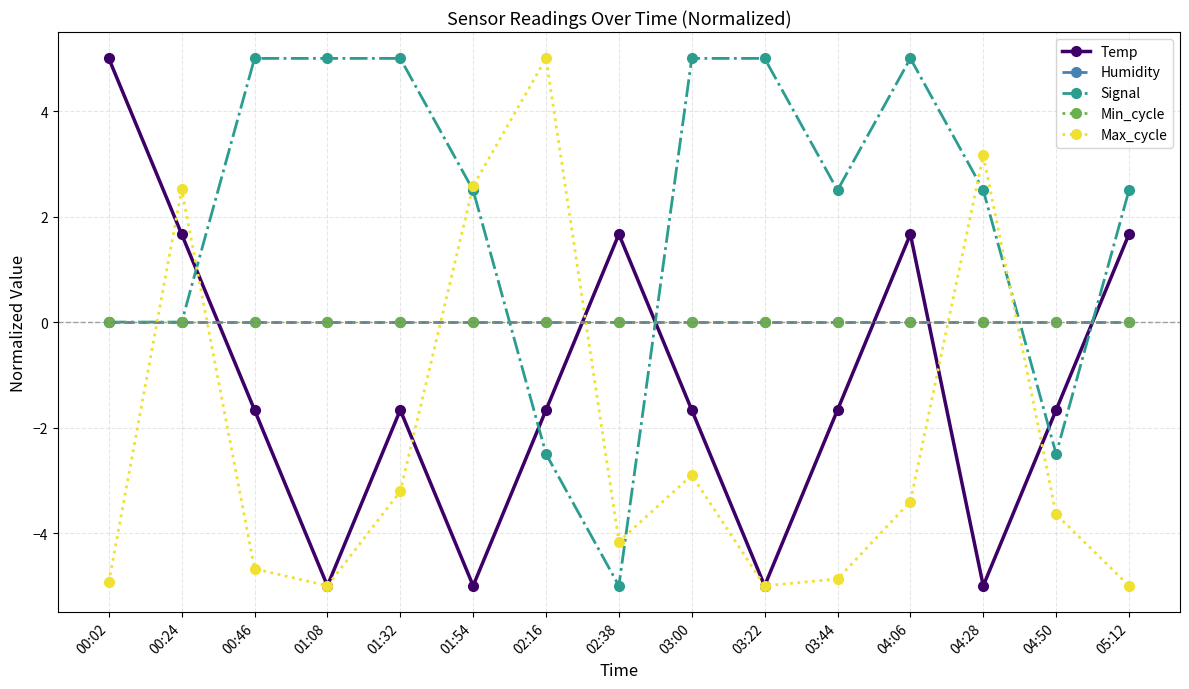

At which category does the chart reach its minimum across all series?

01:08